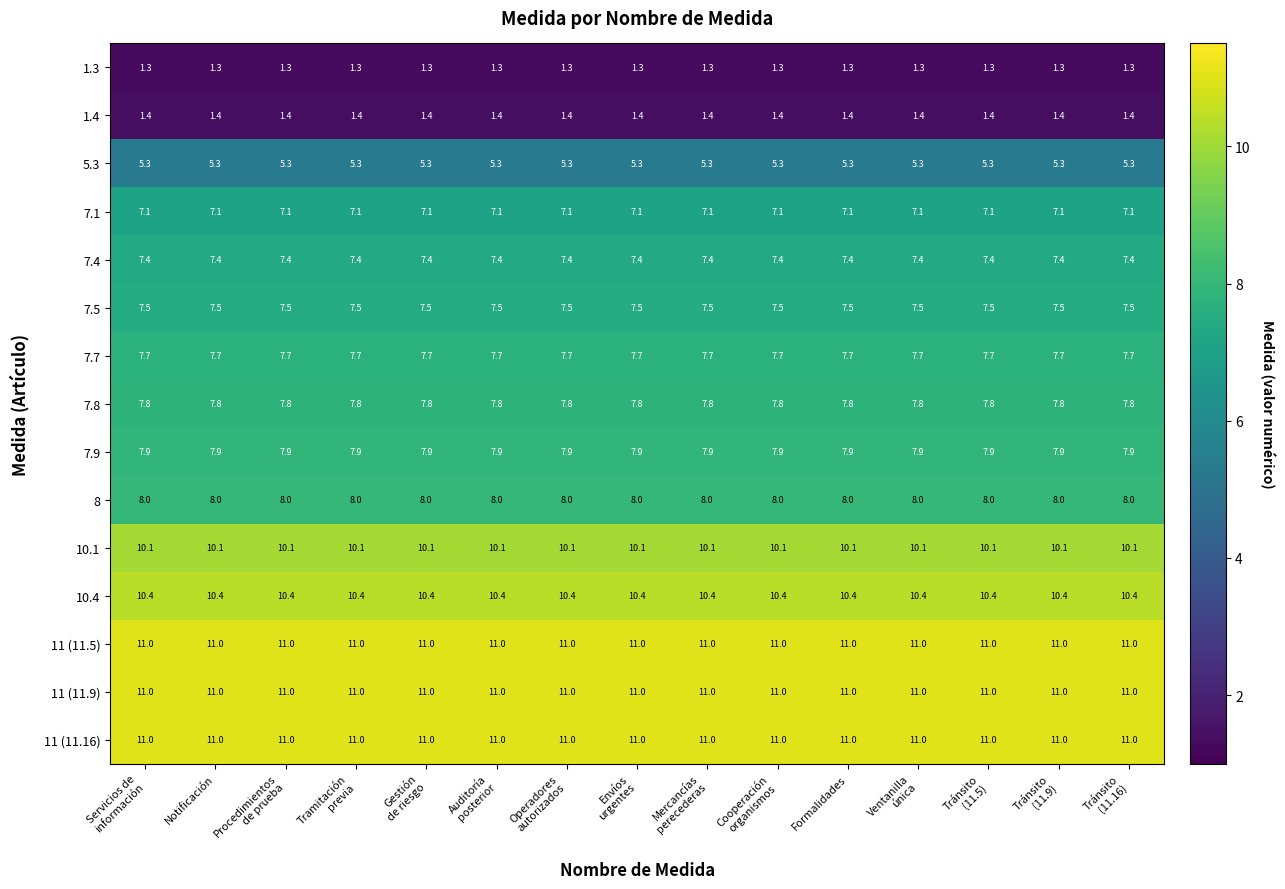

What is the minimum value for 7.4?

7.4